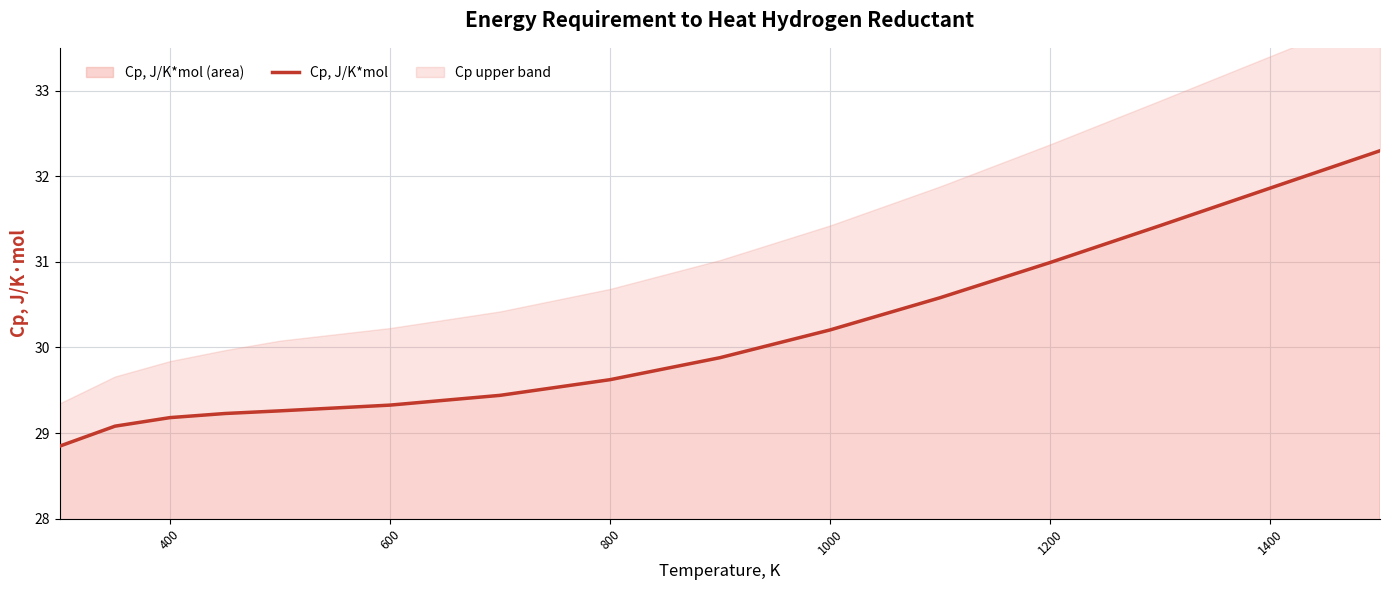

The value of Cp, J/K*mol (area) at 1400 is 14.0. True or false?

False